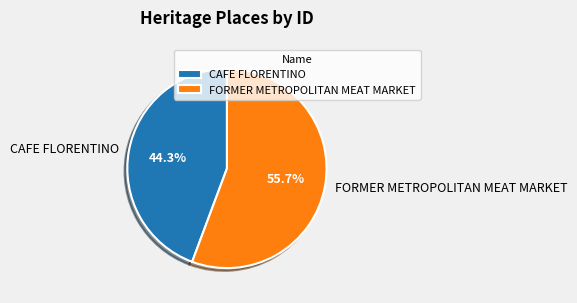

The CAFE FLORENTINO slice represents 44% of the pie. True or false?

True